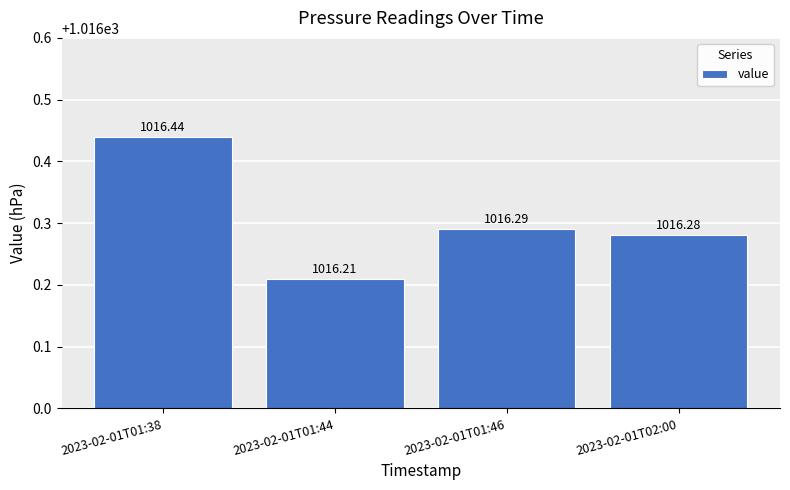

Count the values in the range 1016 to 1017.

4